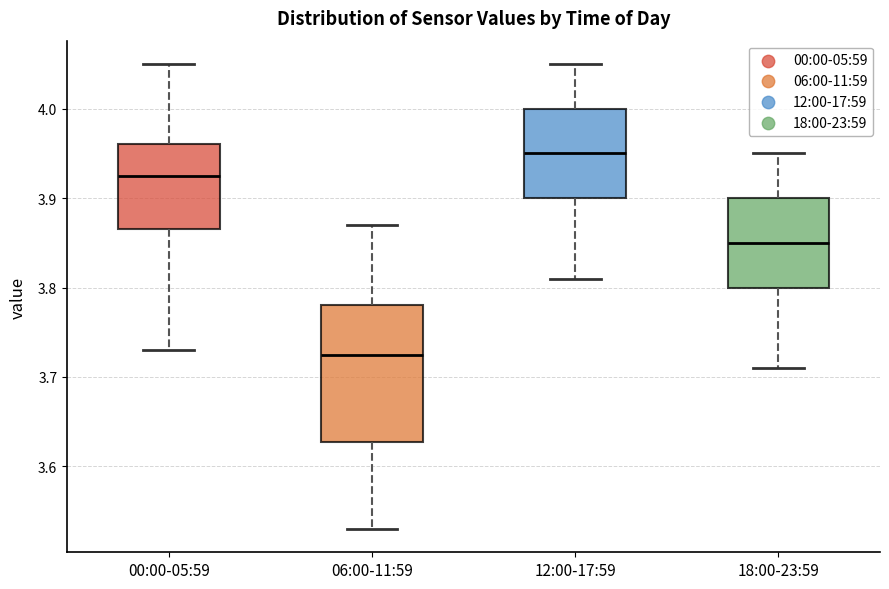

Reading left to right, transcribe this box plot: for each box, give where its median line is, the range the box spans, and where its two whiskers end, as read against the y-axis. The values are not printed on the chart, so give them approximately, as read against the axis.

00:00-05:59: median 3.93, box 3.87 to 3.96, whiskers 3.73 to 4.05
06:00-11:59: median 3.73, box 3.63 to 3.78, whiskers 3.53 to 3.87
12:00-17:59: median 3.95, box 3.90 to 4.00, whiskers 3.81 to 4.05
18:00-23:59: median 3.85, box 3.80 to 3.90, whiskers 3.71 to 3.95